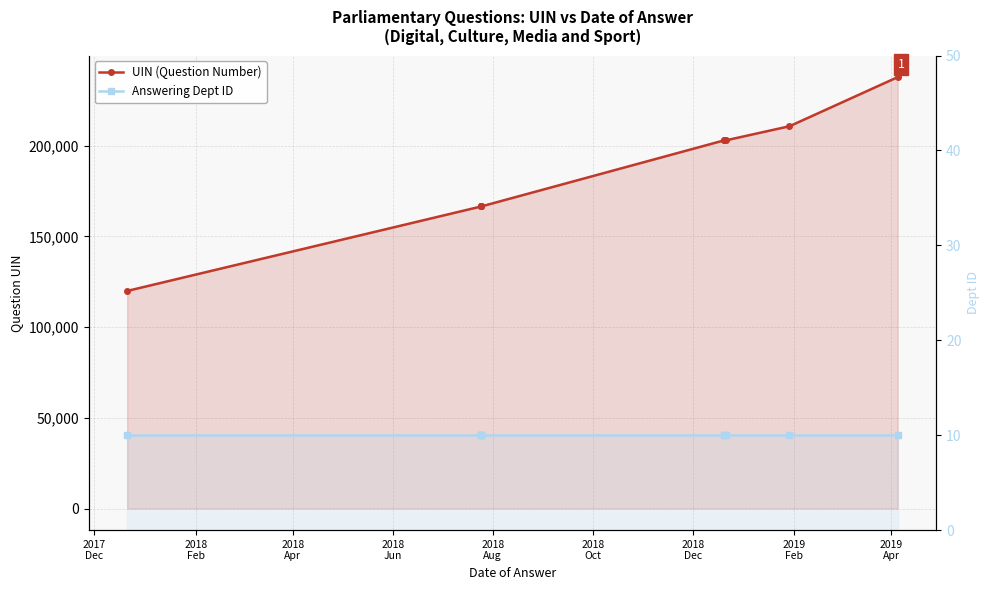

True or false: Answering Dept ID and UIN (Question Number) intersect in this chart.

False